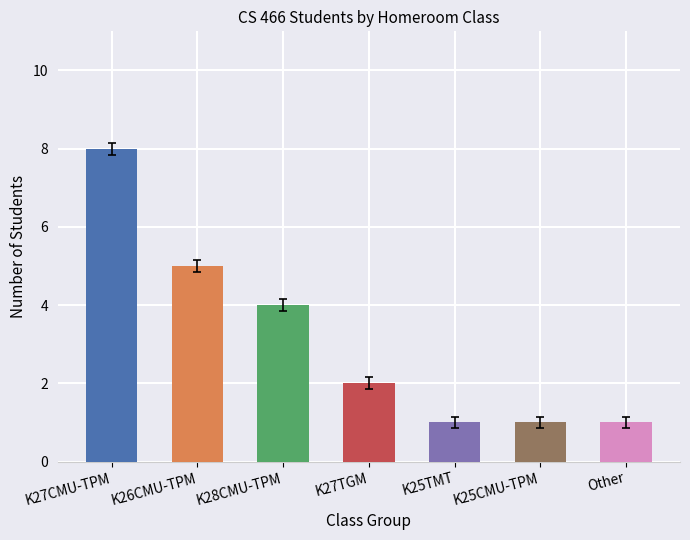

Read the K26CMU-TPM value at K25CMU-TPM.

5